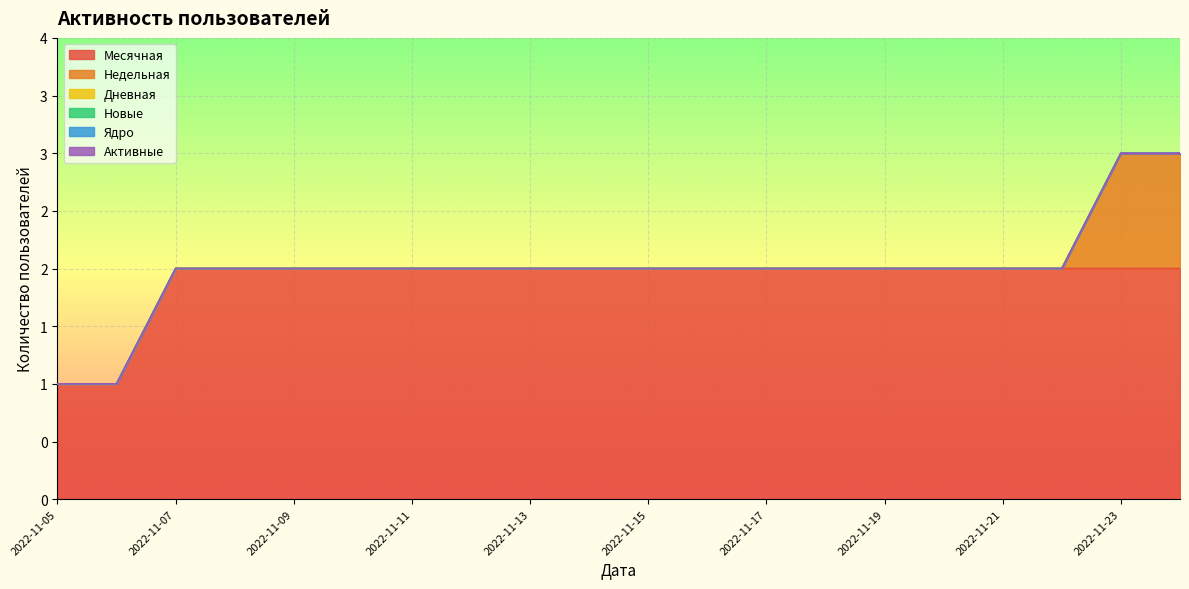

At which category is the sum across all series the highest?

2022-11-23